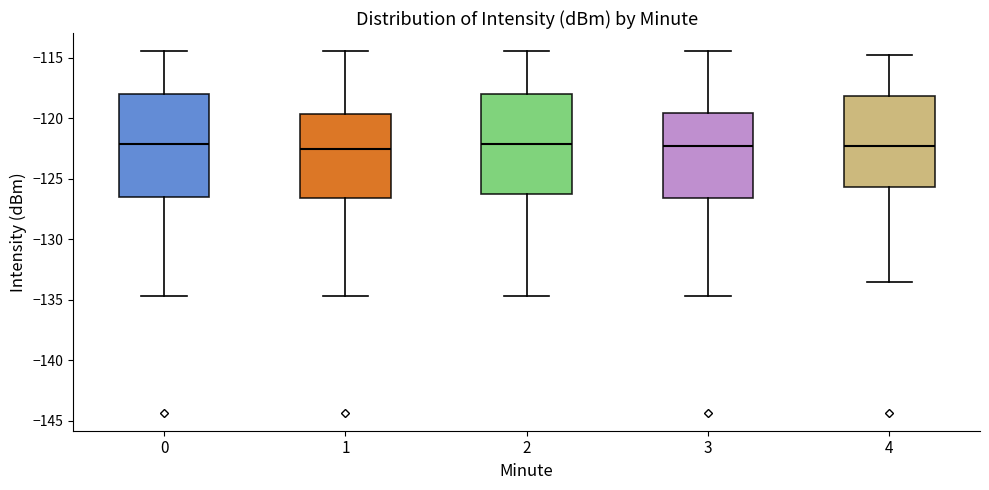

Reading left to right, transcribe this box plot: for each box, give where its median line is, the range the box spans, and where its two whiskers end, as read against the y-axis. The values are not printed on the chart, so give them approximately, as read against the axis.

0: median -122.0, box -126.5 to -118.0, whiskers -134.5 to -114.5
1: median -122.5, box -126.5 to -119.5, whiskers -134.5 to -114.5
2: median -122.0, box -126.5 to -118.0, whiskers -134.5 to -114.5
3: median -122.5, box -126.5 to -119.5, whiskers -134.5 to -114.5
4: median -122.5, box -125.5 to -118.0, whiskers -133.5 to -115.0